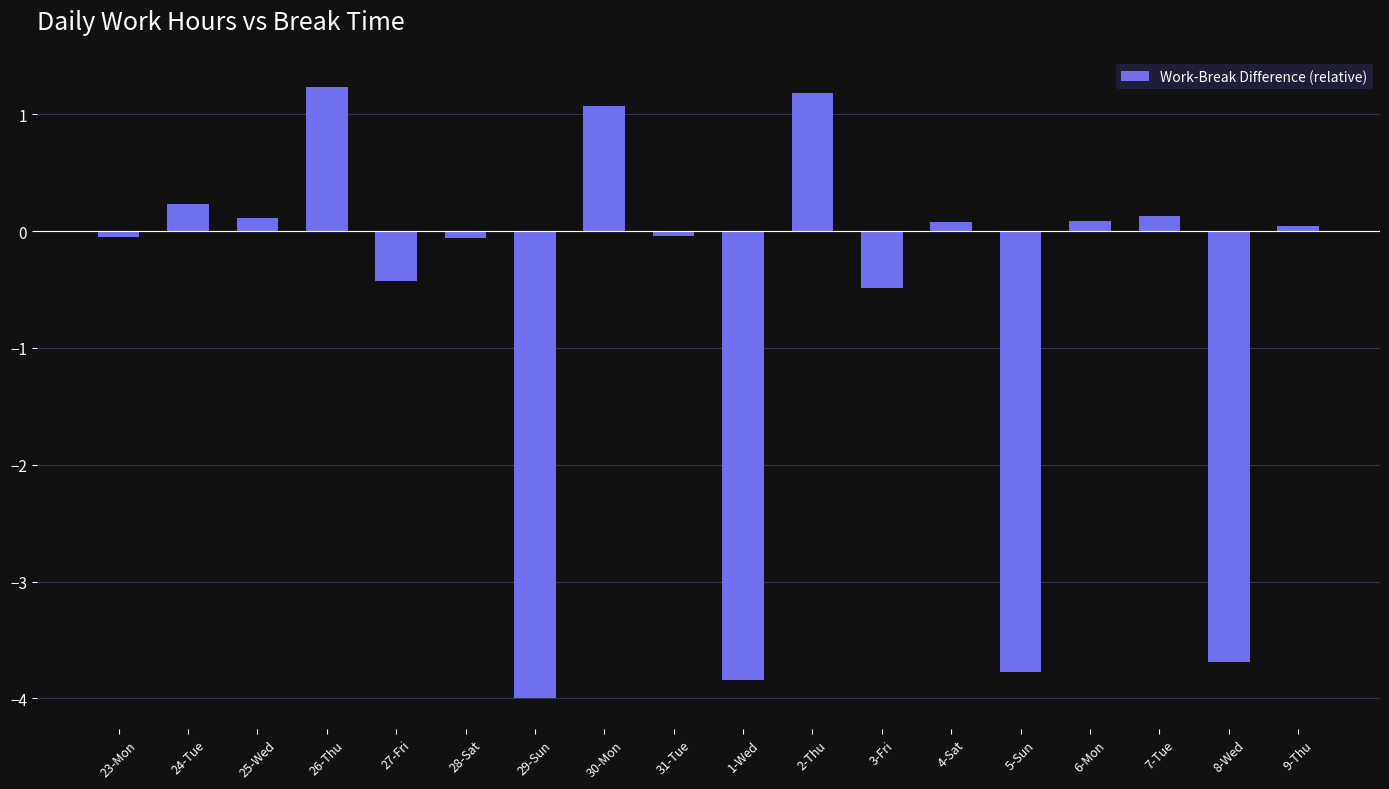

What is the difference between the maximum and minimum values?

5.2